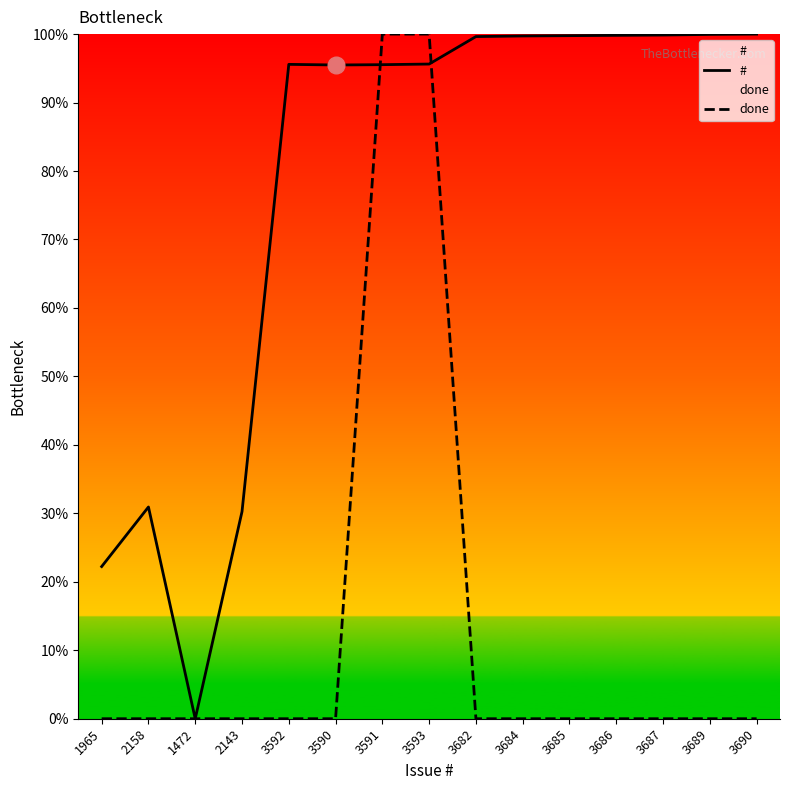

How many times do done and # cross each other?

2